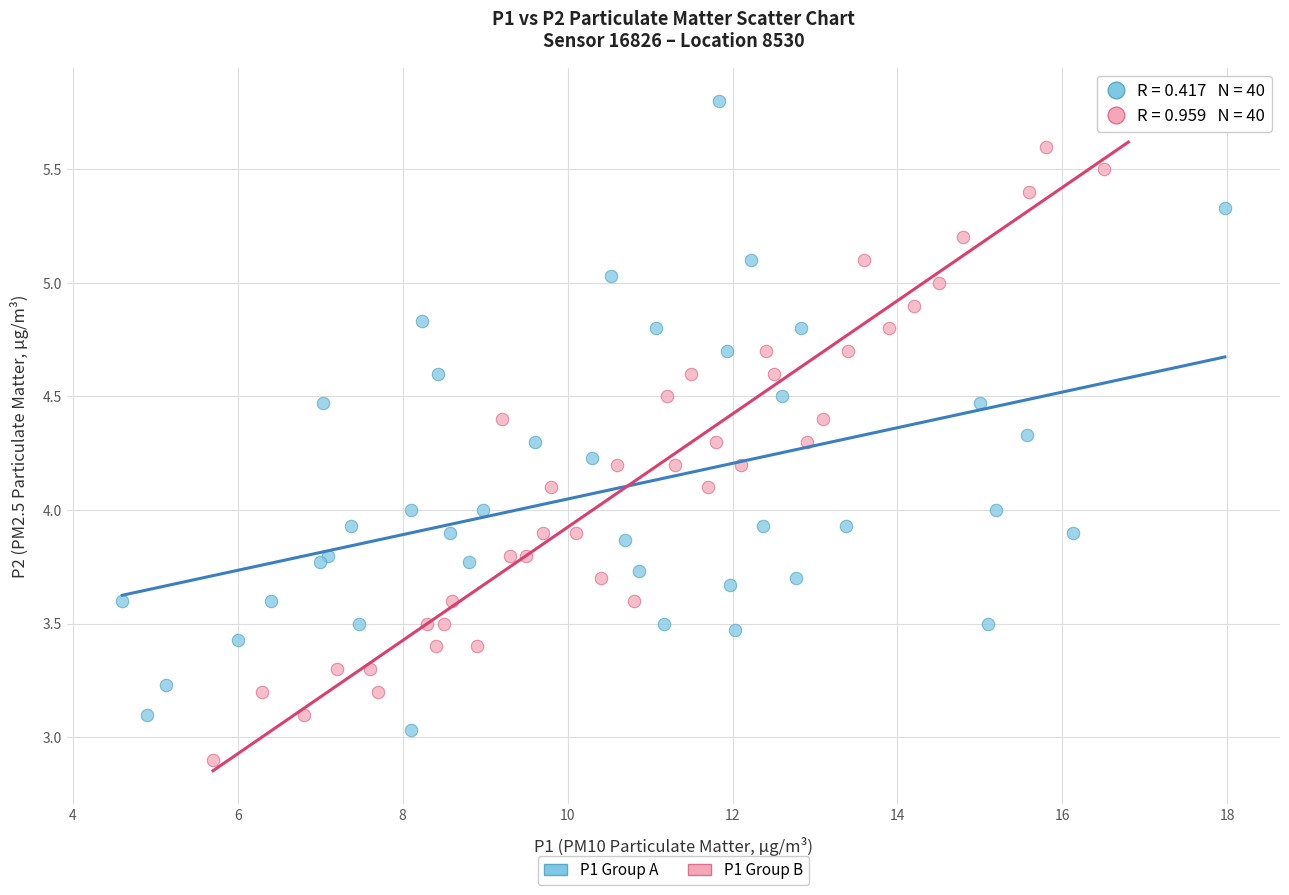

Which series reaches the minimum Y coordinate?

P1 Group B